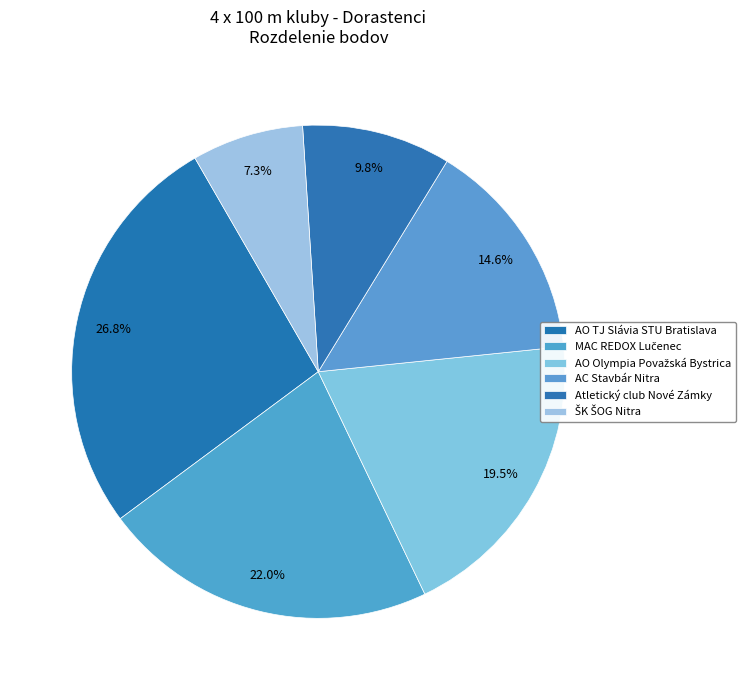

What percentage is the AO TJ Slávia STU Bratislava slice, to the nearest percent?

27%